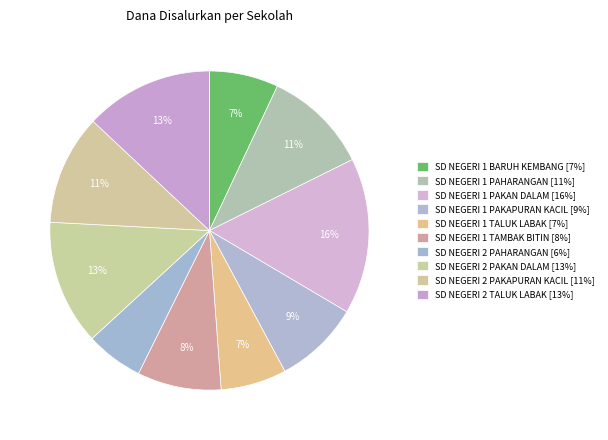

What is the ratio of the value at SD NEGERI 2 PAKAPURAN KACIL to the value at SD NEGERI 1 PAKAN DALAM?

0.7